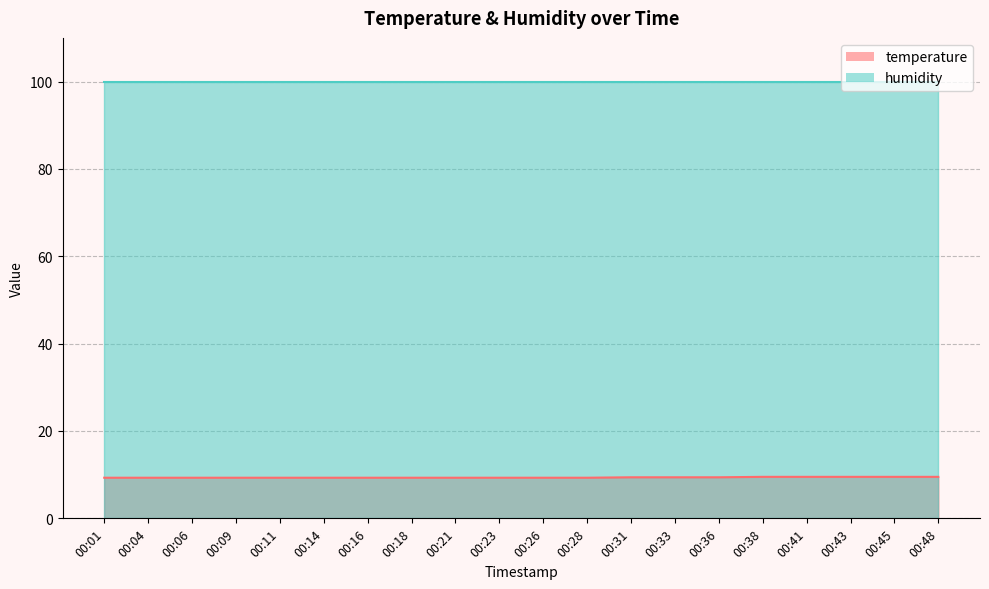

What is the average value?

9.4